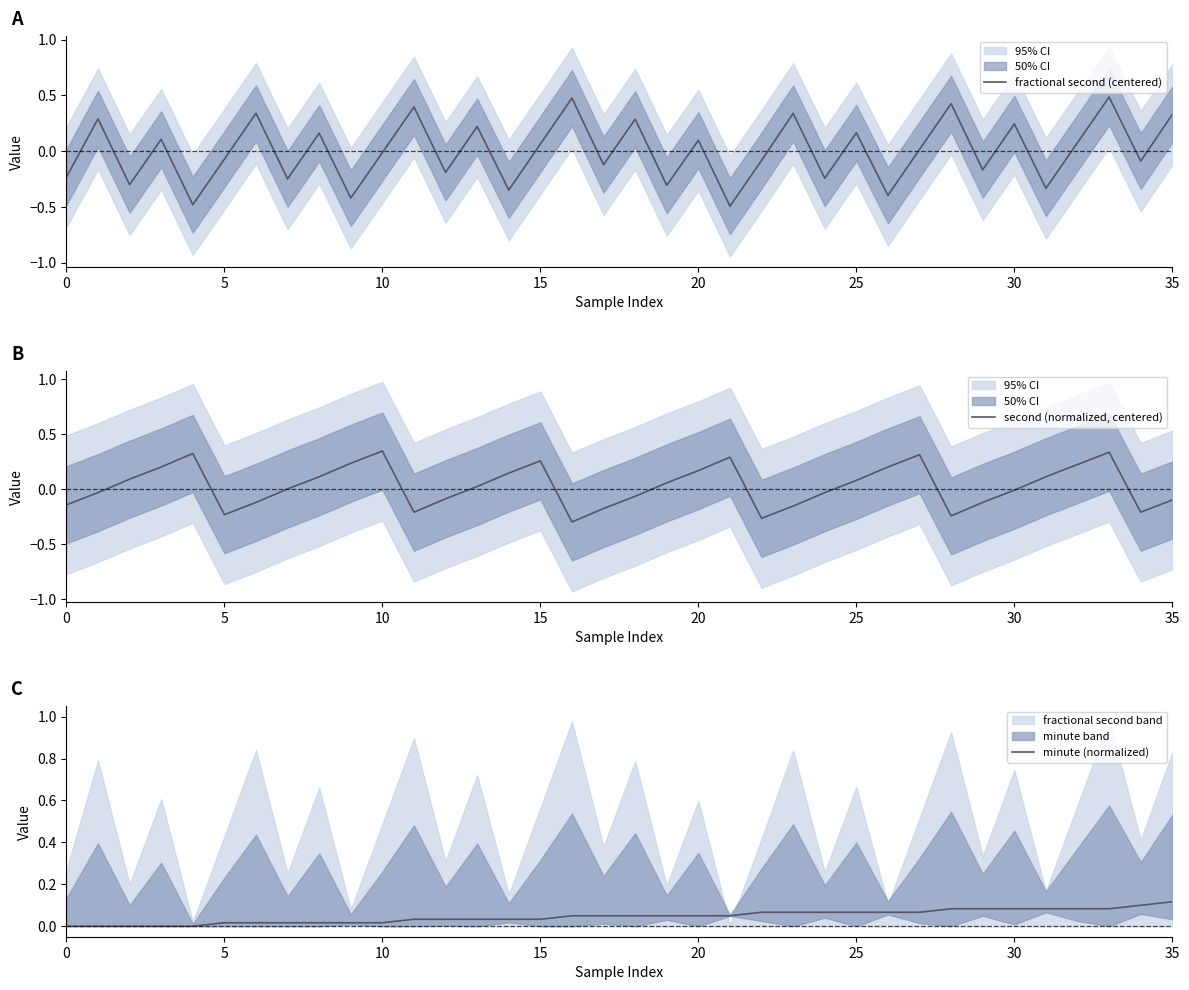

The minute (normalized) series shows 0.1 at 25. True or false?

True